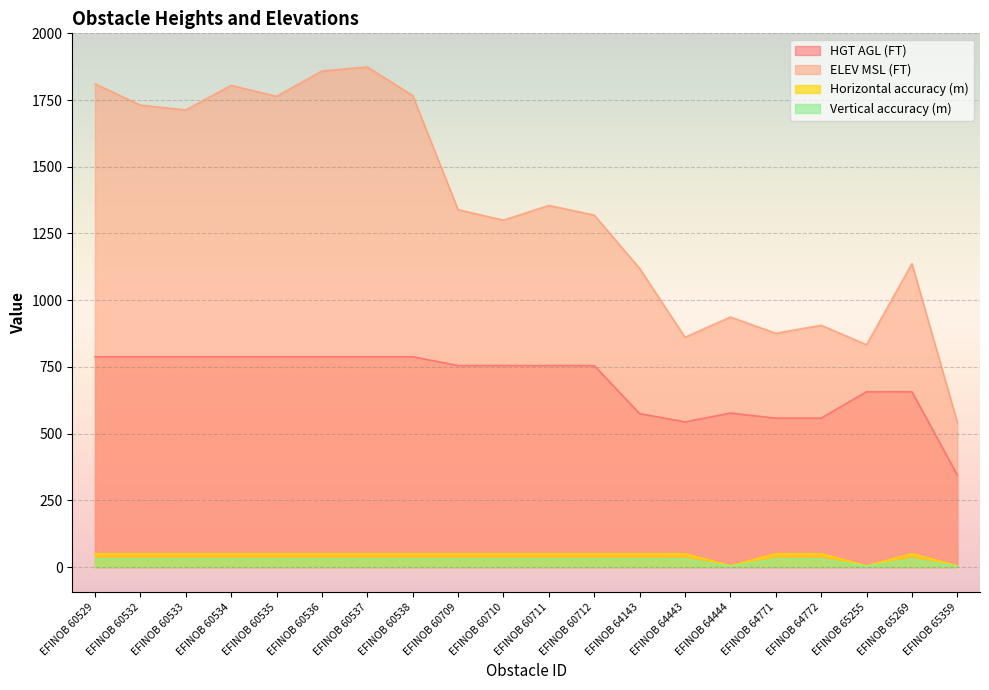

True or false: Vertical accuracy (m) and Horizontal accuracy (m) intersect in this chart.

False